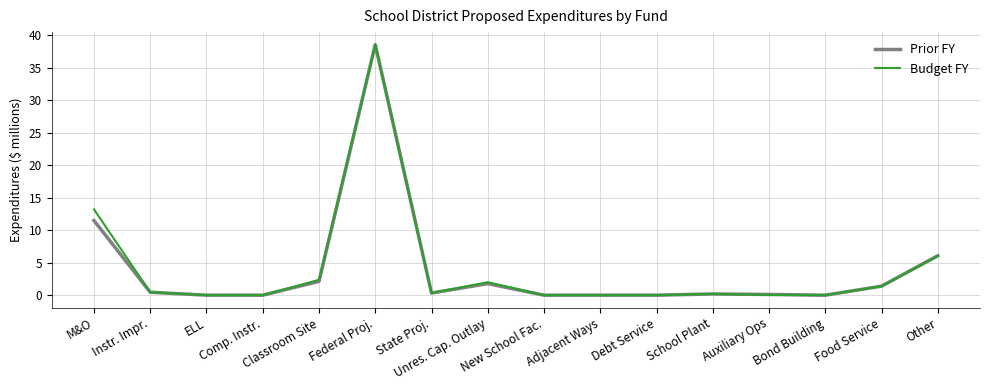

How many categories are shown in the chart?

16